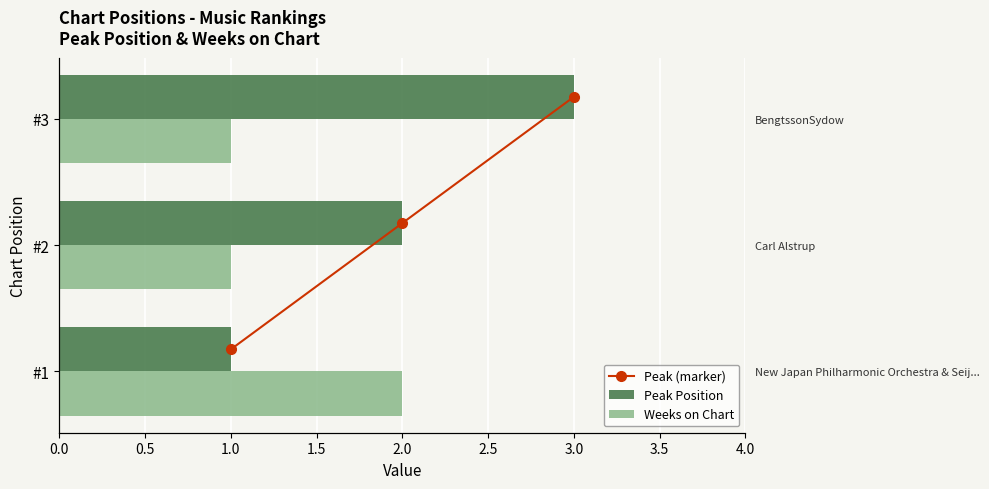

Which series has the largest total across all categories?

Peak Position